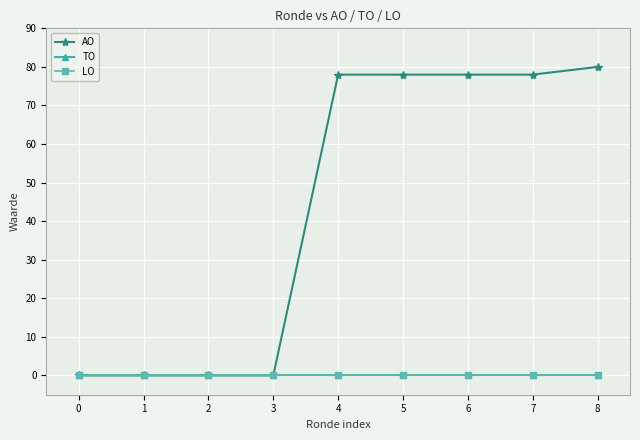

Does the chart display data point markers on the line(s)?

Yes